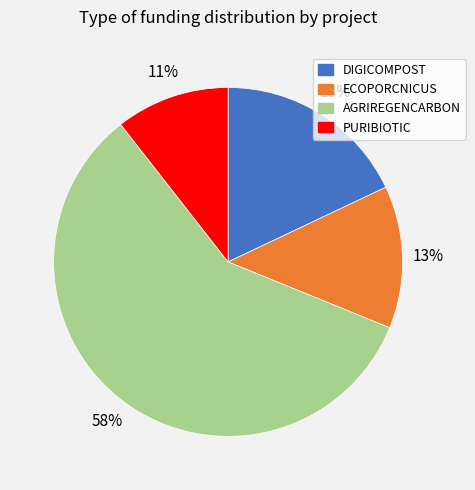

To the nearest percent, what percentage of the pie is ECOPORCNICUS?

13%